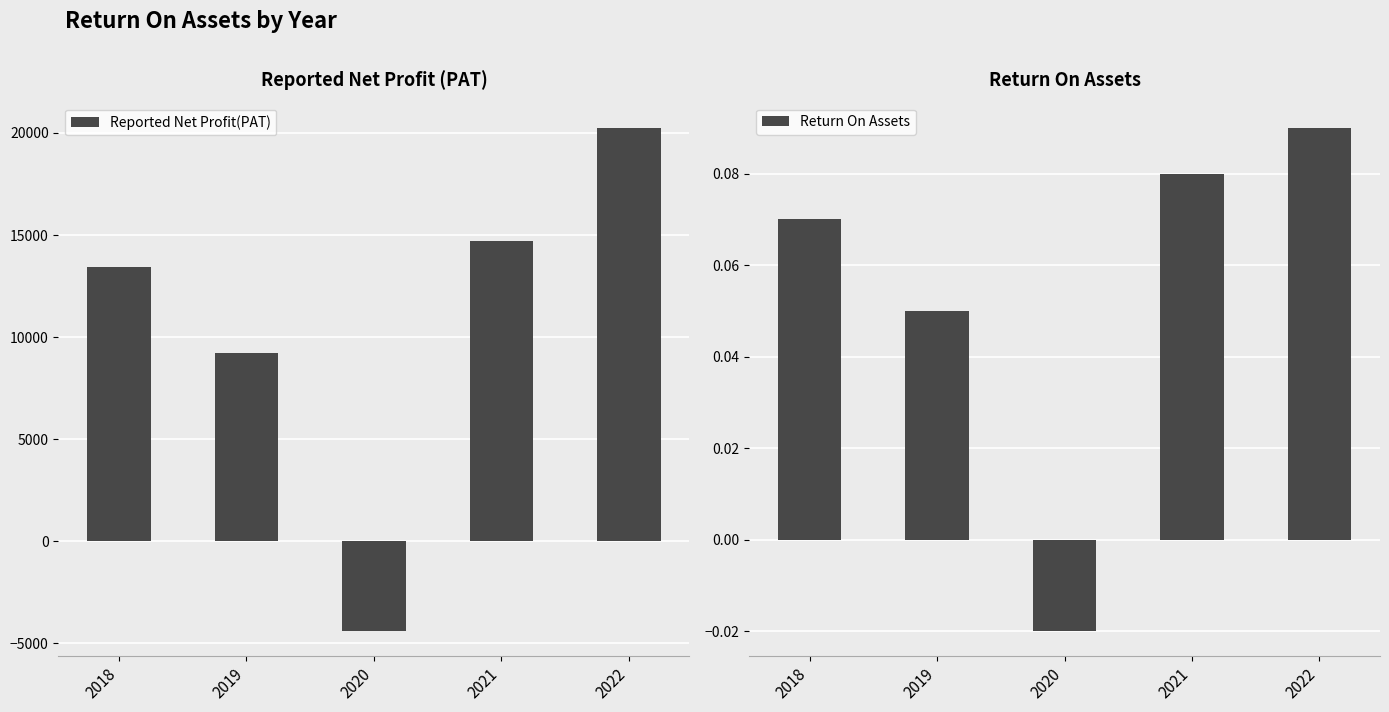

What is the difference between the maximum and minimum values in the Reported Net Profit(PAT) series?

24656.0